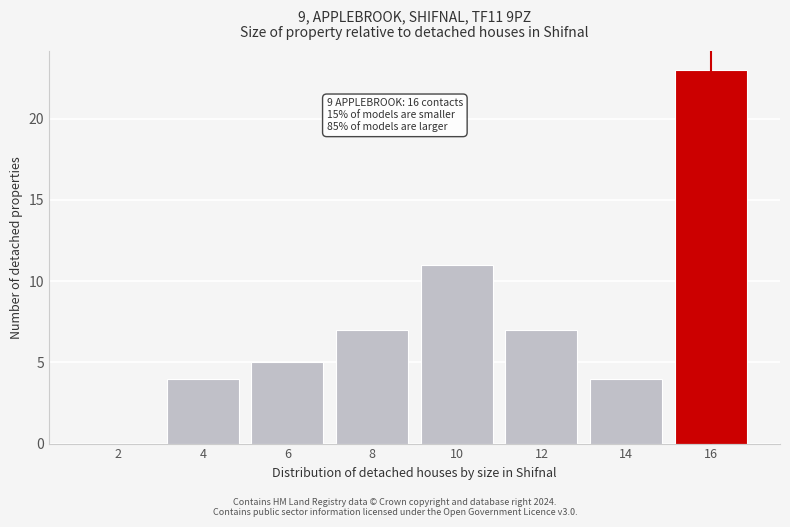

Reading right to left, list all the values displayed in this chart.

16=23	14=4	12=7	10=11	8=7	6=5	4=4	2=0